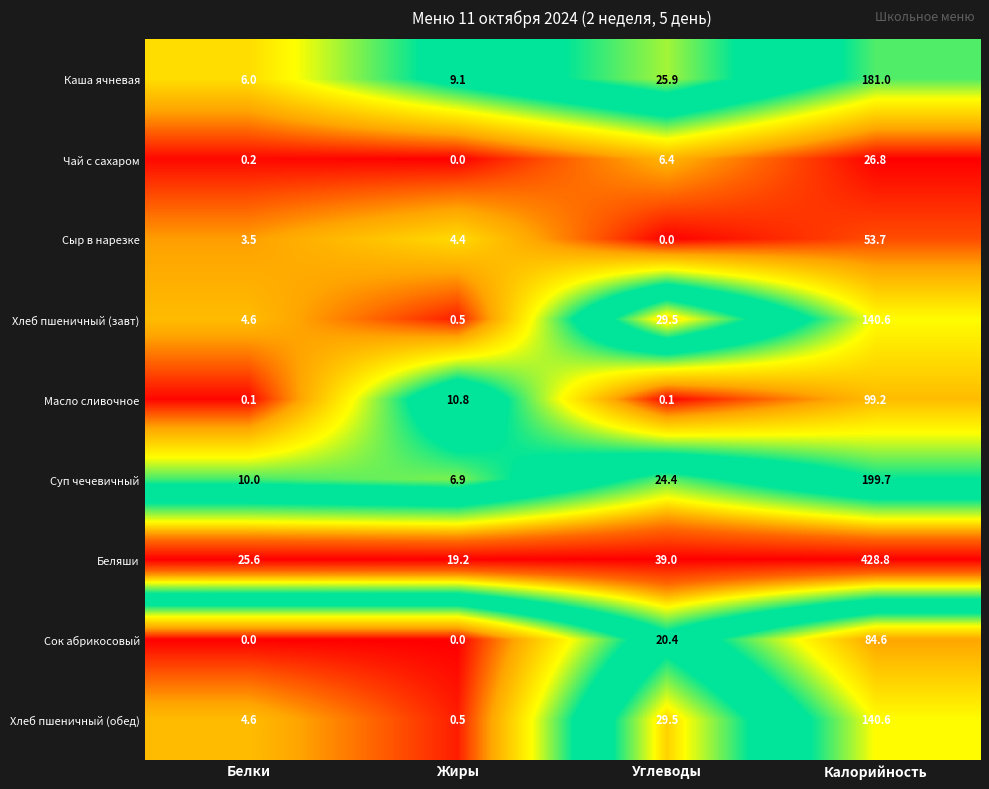

At which label does Суп чечевичный reach its minimum?

Жиры